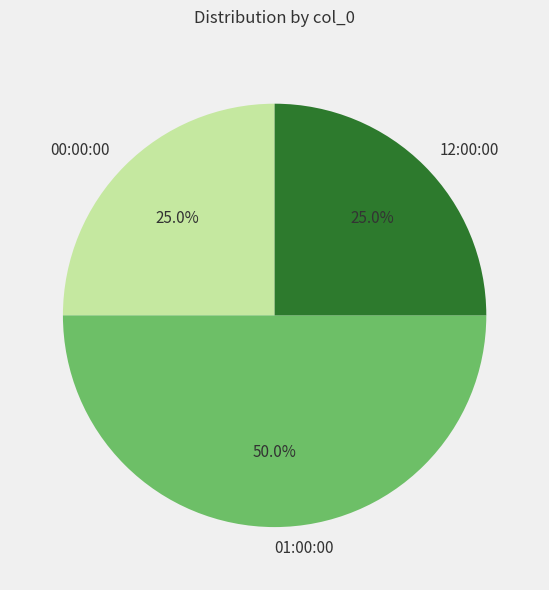

To the nearest percent, what is the difference between the 01:00:00 and 12:00:00 slice percentages?

25%